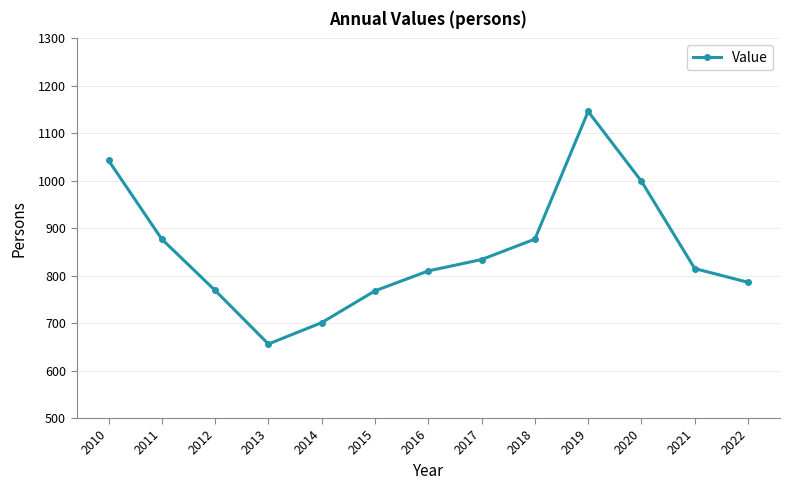

How many points are higher than both their immediate neighbors (excluding endpoints)?

1